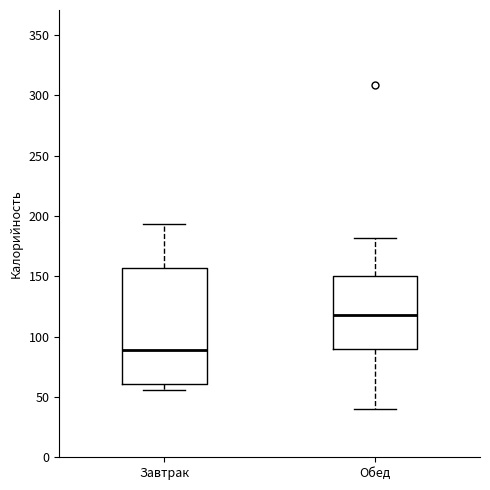

Comparing the boxes themselves (not the whiskers), which one is the tallest?

Завтрак